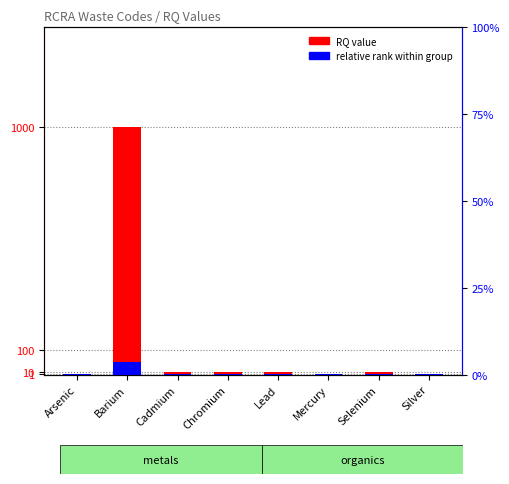

Rank the categories by relative rank within group value from lowest to highest.

Arsenic, Cadmium, Chromium, Lead, Mercury, Selenium, Silver, Barium